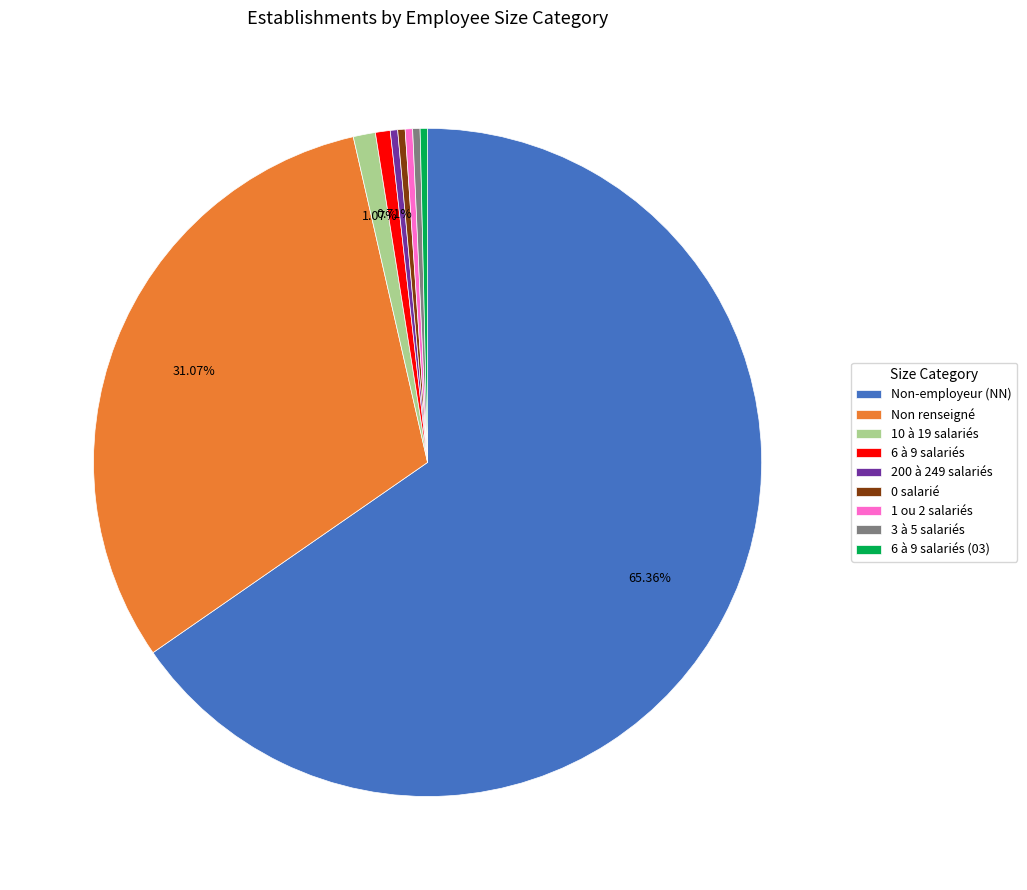

How many slices are in this pie chart?

9